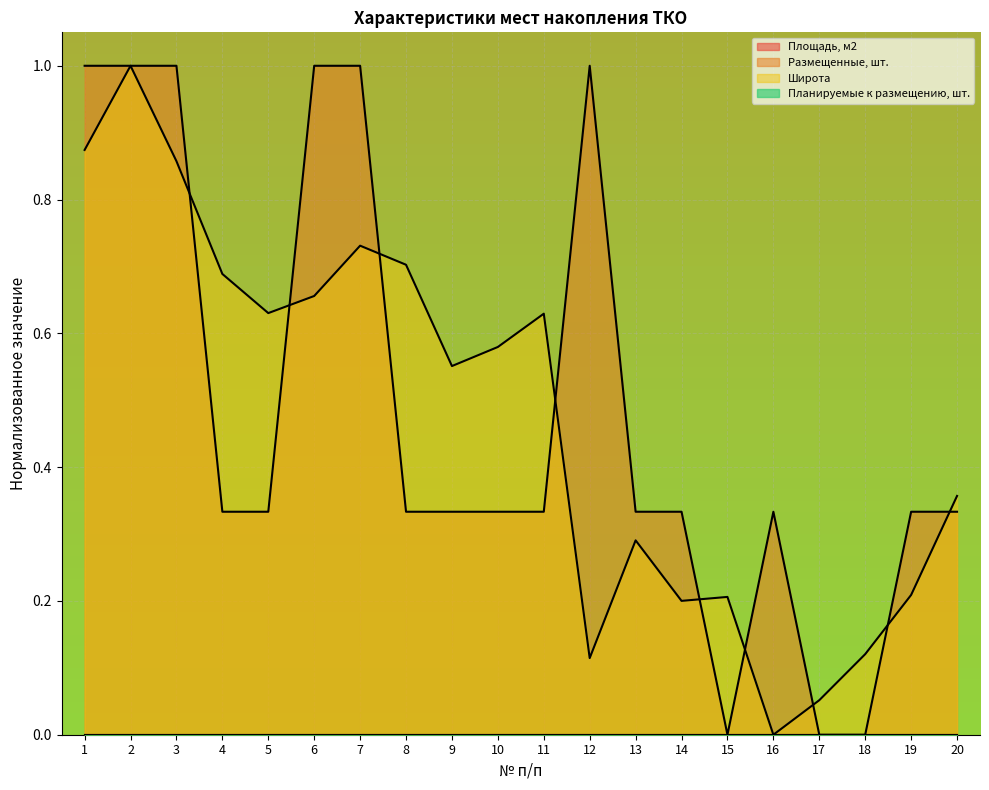

Where do Широта and Размещенные, шт. first cross each other?

3 and 4